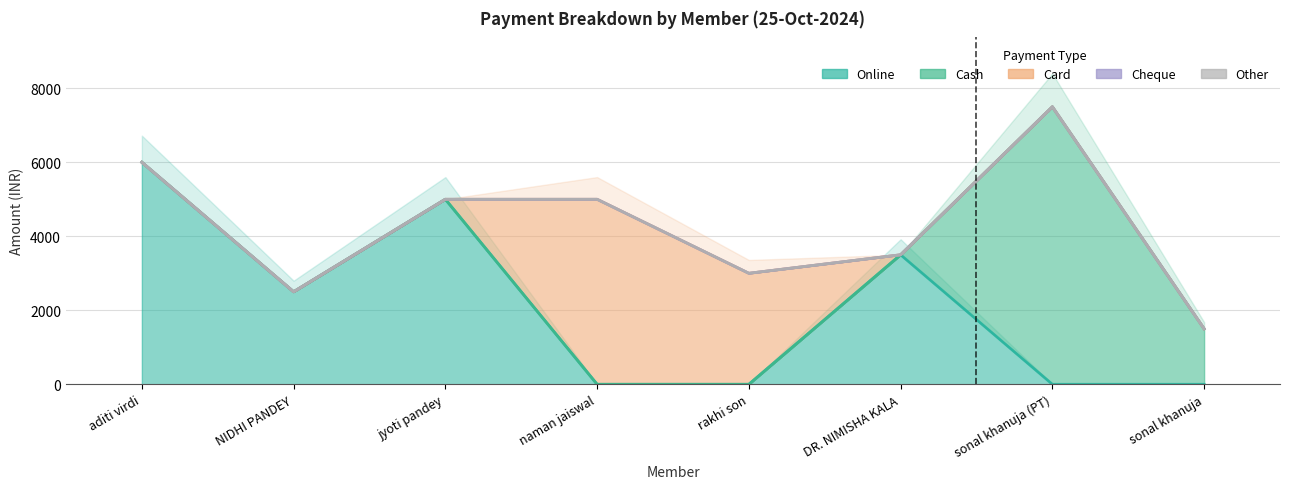

Rank the categories by Cash value from lowest to highest.

aditi virdi, NIDHI PANDEY, jyoti pandey, naman jaiswal, rakhi son, DR. NIMISHA KALA, sonal khanuja, sonal khanuja (PT)